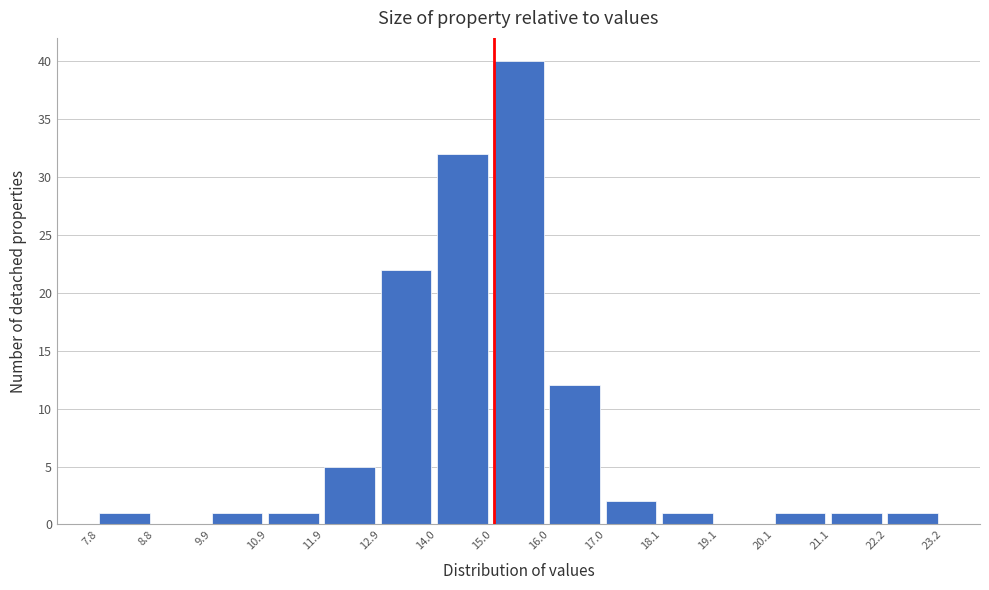

Reading left to right, list every bar in this chart as the range it spans on the x-axis followed by its height. The values are not printed on the chart, so give them approximately, as read against the axis.

7.8 to 8.8: 1
8.8 to 9.9: 0
9.9 to 10.9: 1
10.9 to 11.9: 1
11.9 to 12.9: 5
12.9 to 14.0: 22
14.0 to 15.0: 32
15.0 to 16.0: 40
16.0 to 17.0: 12
17.0 to 18.1: 2
18.1 to 19.1: 1
19.1 to 20.1: 0
20.1 to 21.1: 1
21.1 to 22.2: 1
22.2 to 23.2: 1